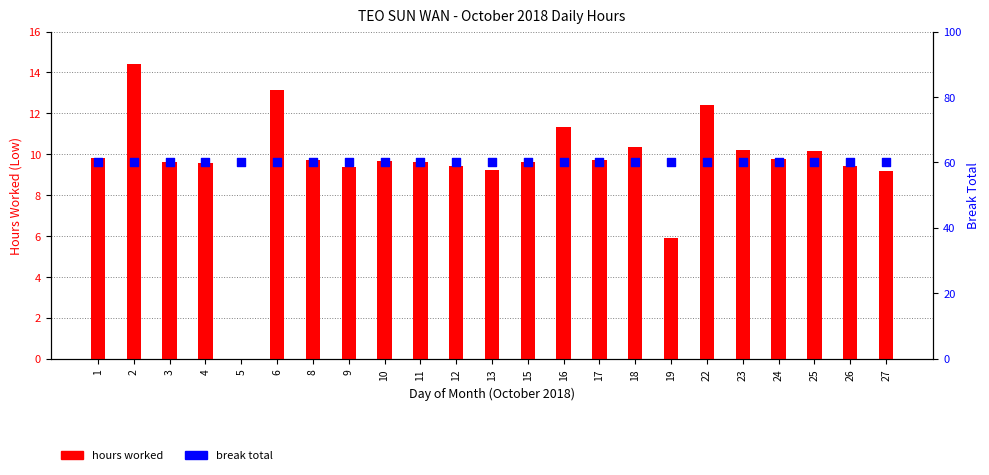

Which series reaches the minimum Y coordinate?

hours worked